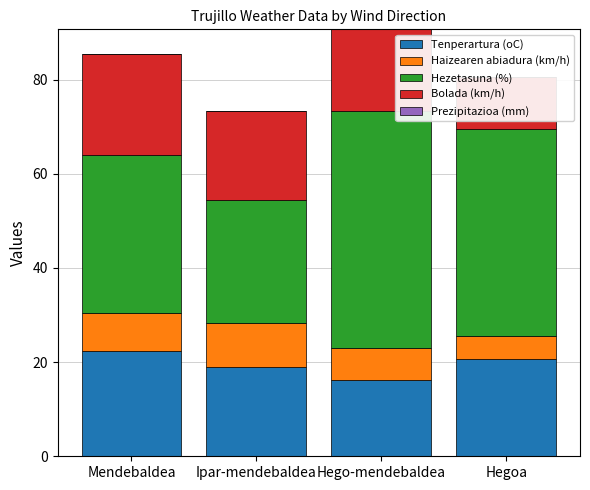

Does the chart contain stacked bars?

No